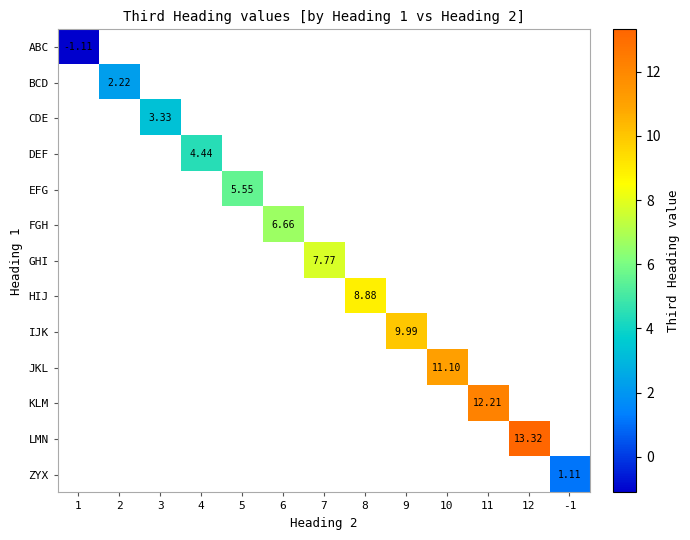

At which label does JKL reach its peak?

10